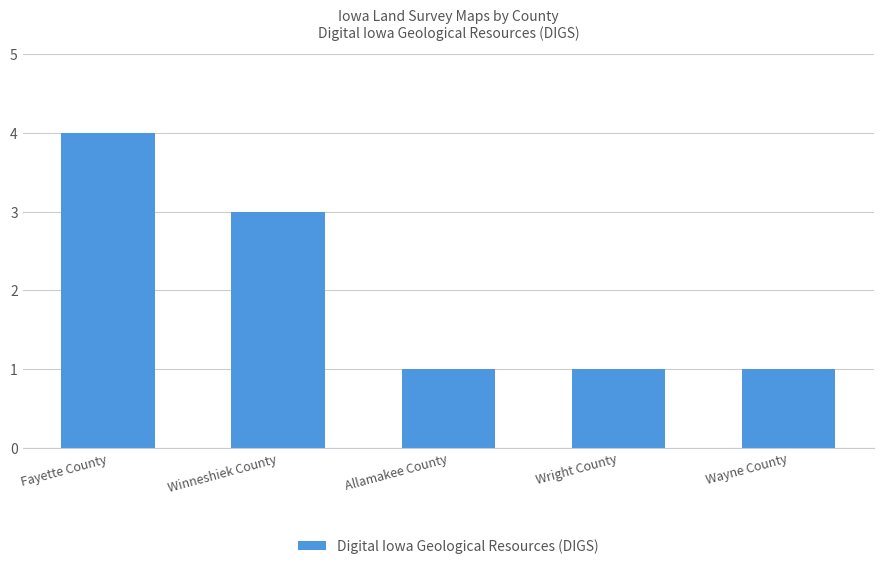

Reading left to right, what are all the values shown in this chart?

Fayette County=4	Winneshiek County=3	Allamakee County=1	Wright County=1	Wayne County=1